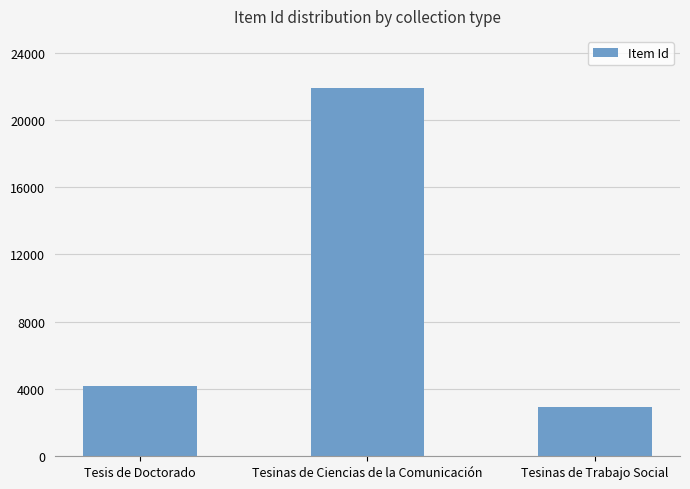

List the labels in order of value, largest first.

Tesinas de Ciencias de la Comunicación, Tesis de Doctorado, Tesinas de Trabajo Social